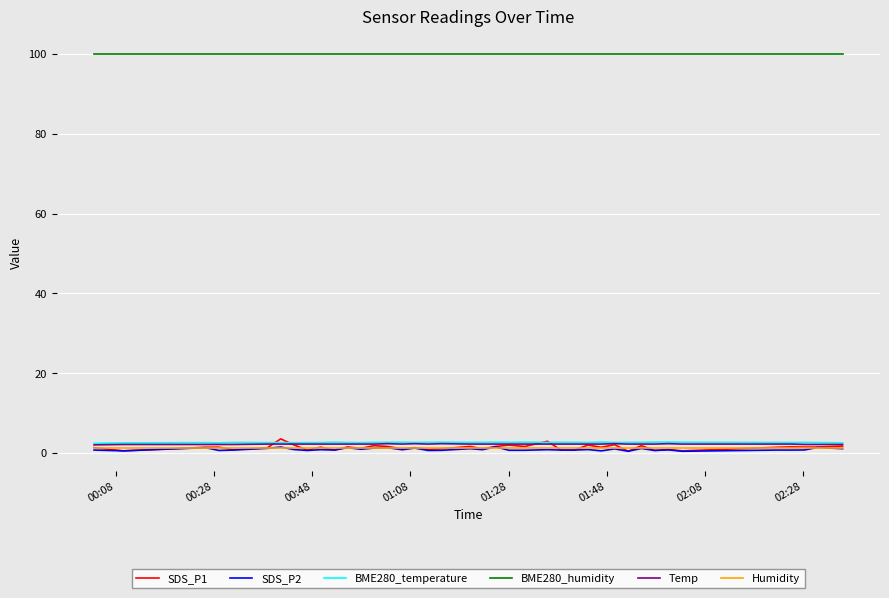

How many lines are shown in the chart?

6